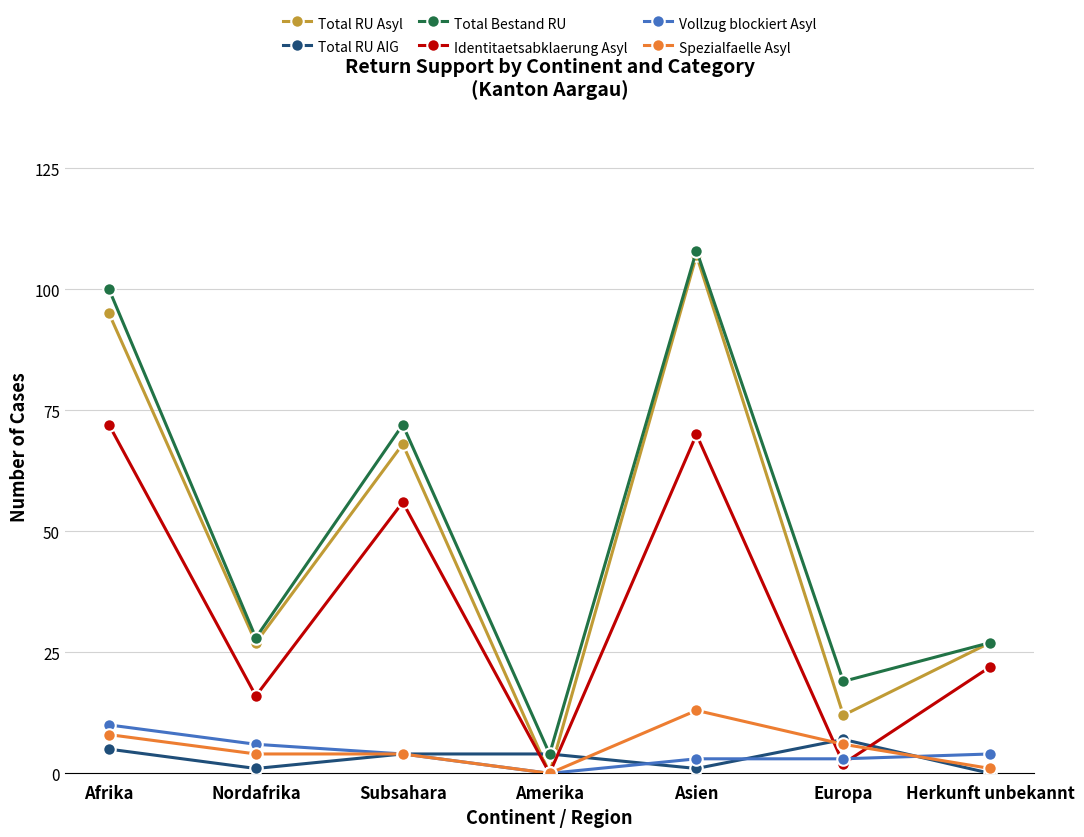

What value does the Vollzug blockiert Asyl series have at Nordafrika, to the nearest 5?

5